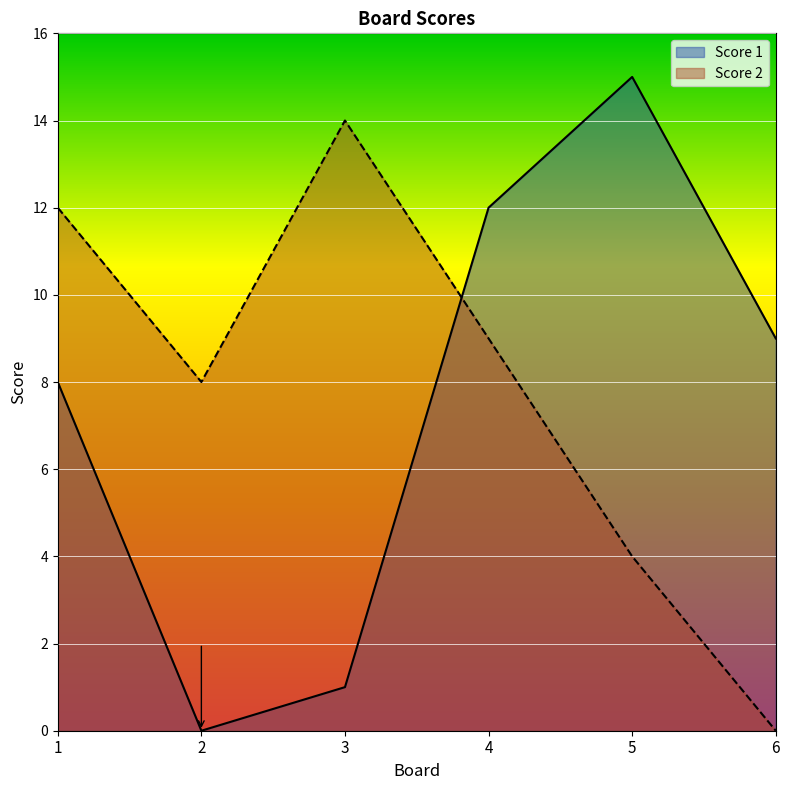

Is the value of Score 1 at 2 greater than the value of Score 2 at 2?

No